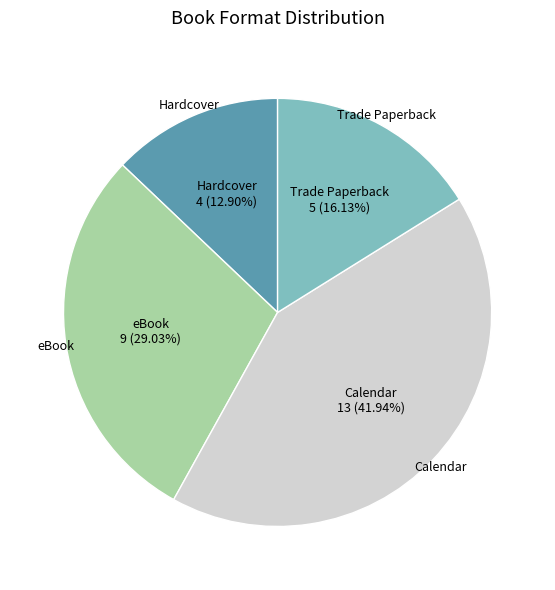

Does any single category account for the majority?

No